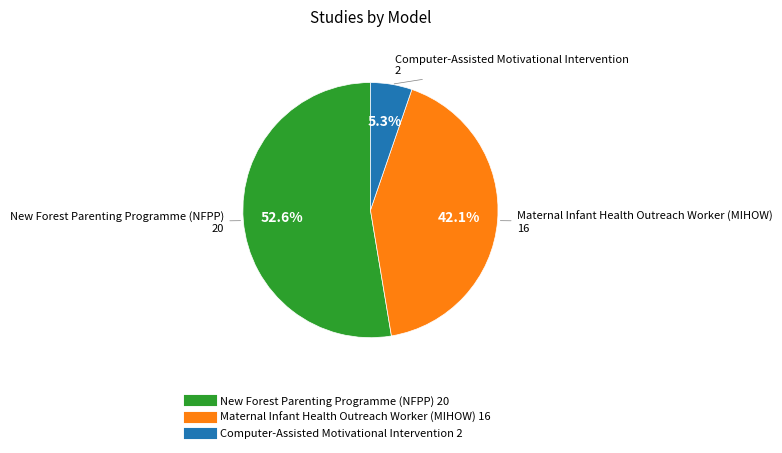

Is there any slice that represents more than half of the pie?

Yes